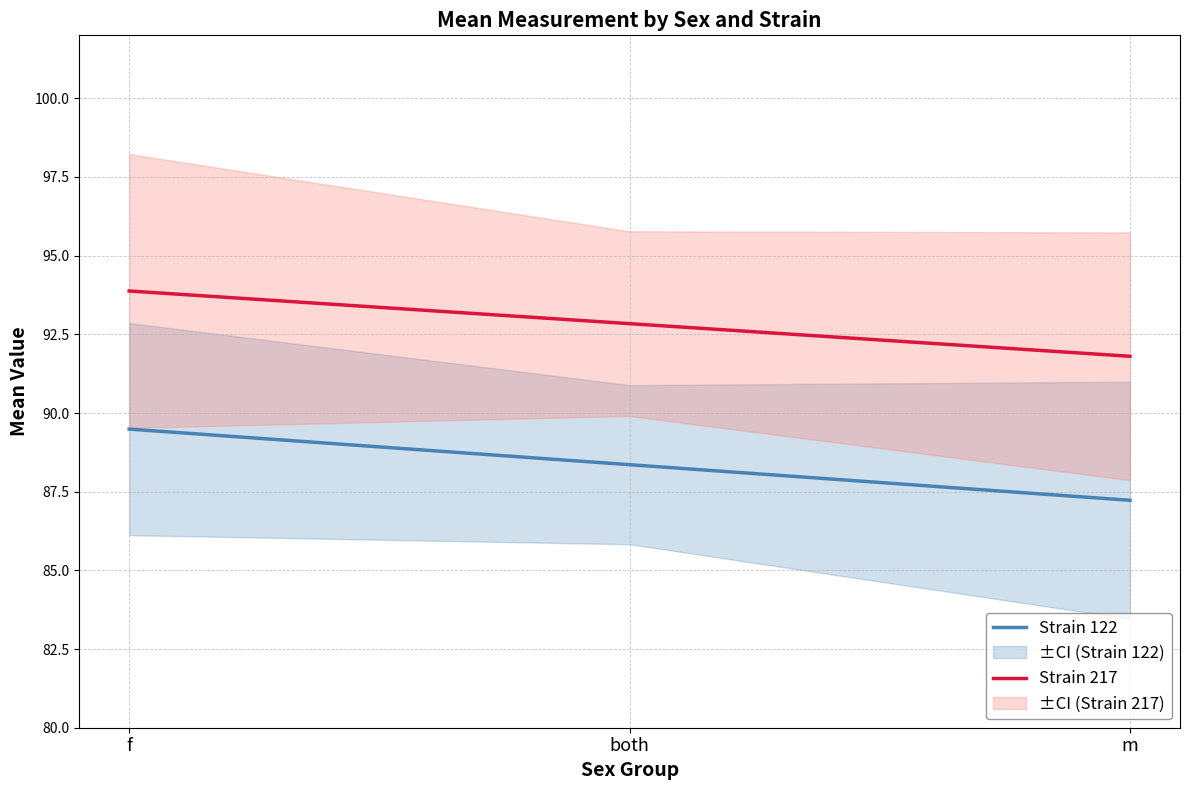

What are all the series names shown in the legend?

Strain 122, Strain 217